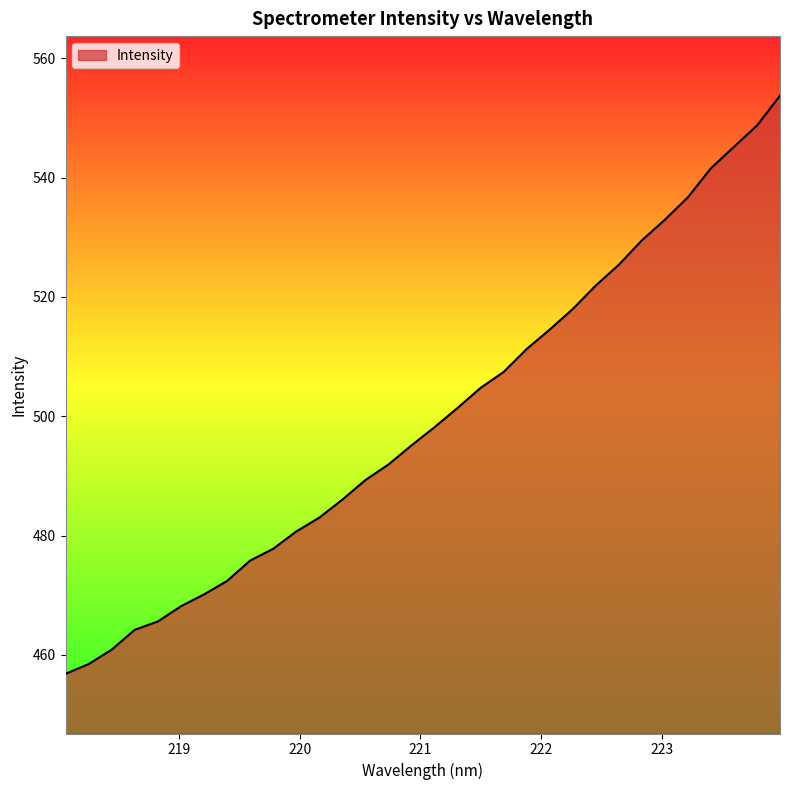

What is the smallest value displayed?

456.8